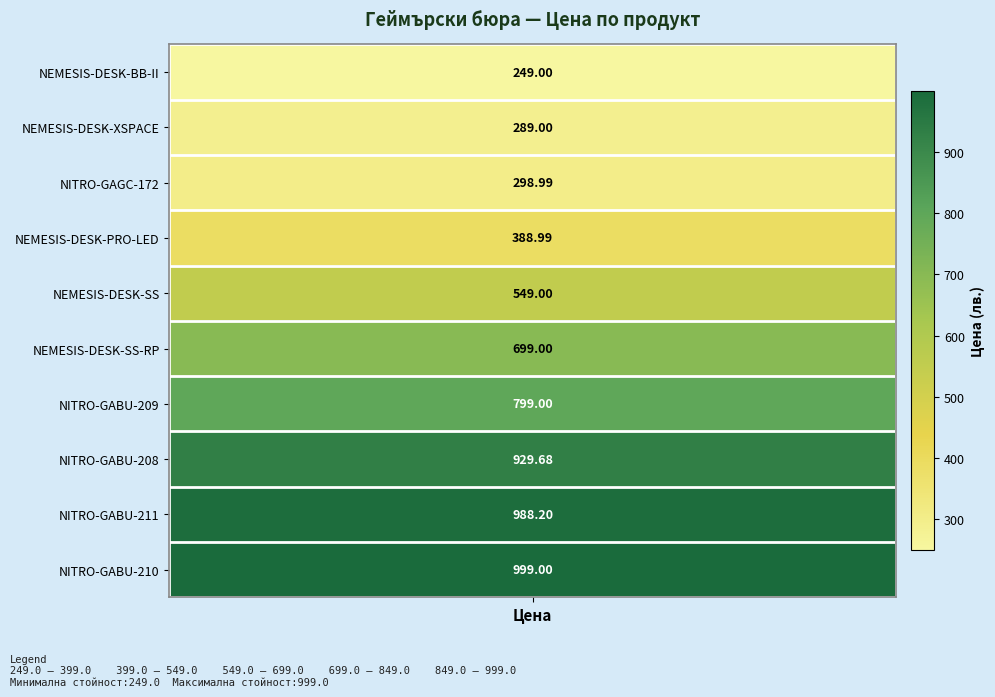

What is the approximate value at 7?

929.7